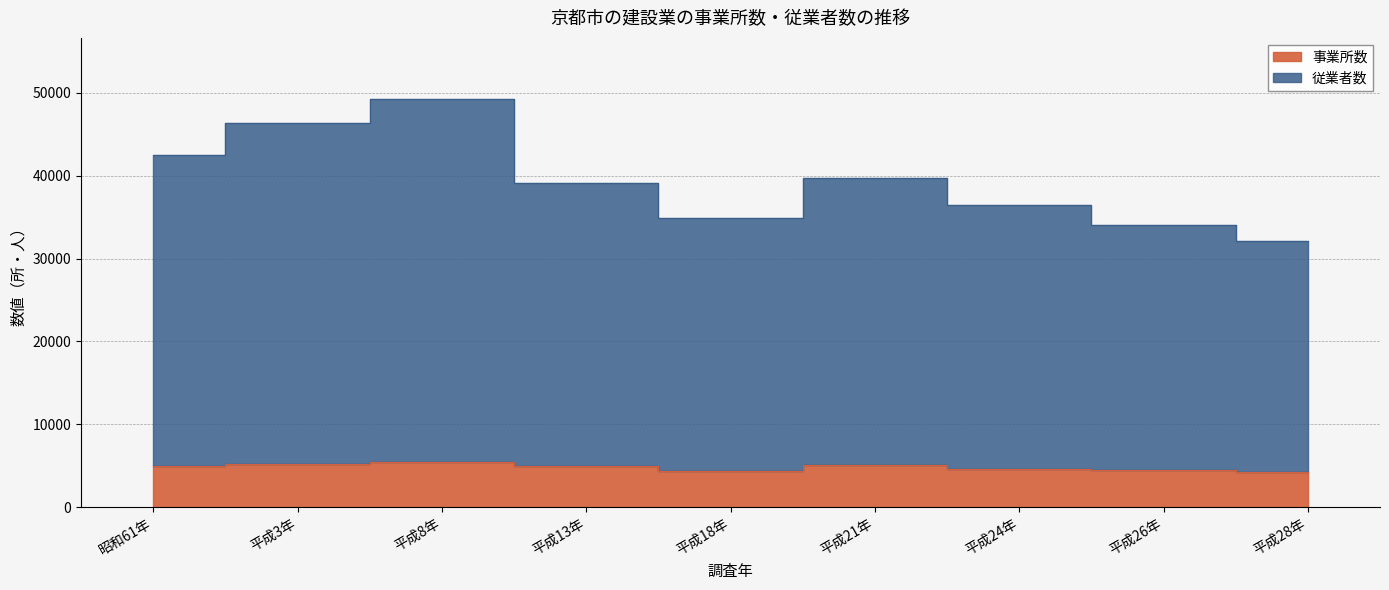

At which category is the sum across all series the highest?

平成8年